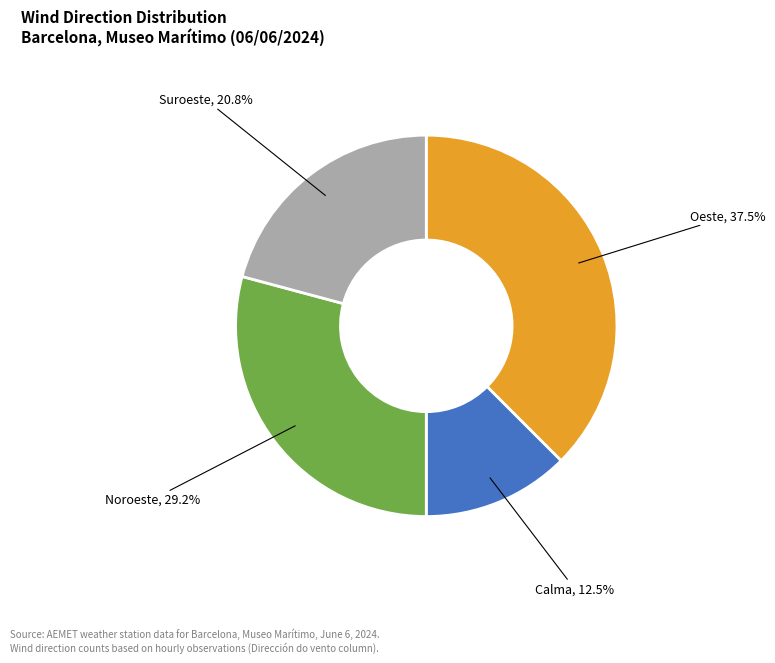

What is the ratio of the value at Noroeste to the value at Oeste?

0.8